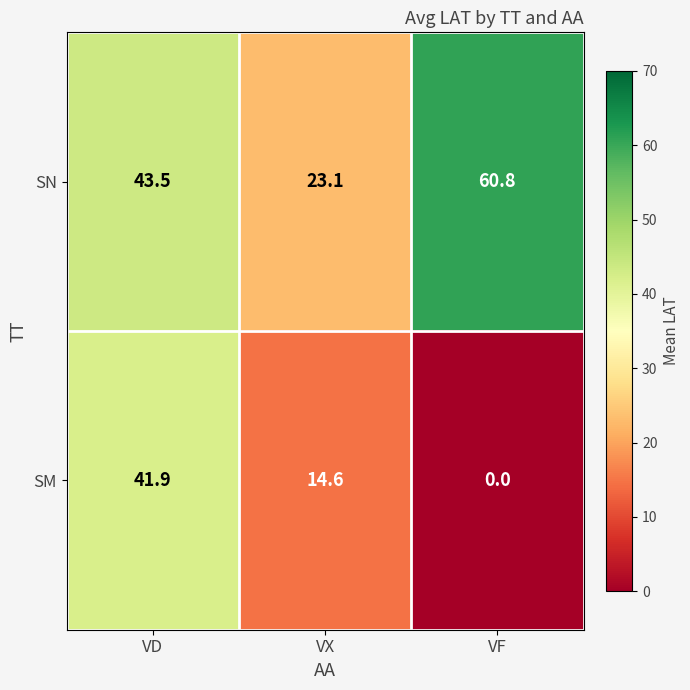

Reading right to left, list all the values displayed in this chart.

SN: VF=60.8	VX=23.1	VD=43.5
SM: VF=0.0	VX=14.6	VD=41.9